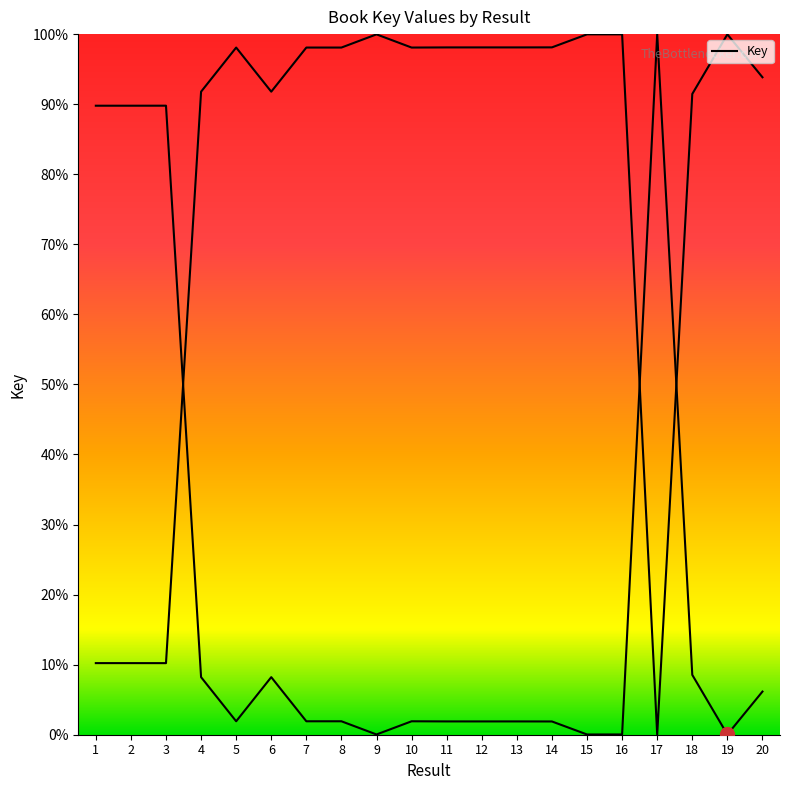

Where does the data first go above 98?

5